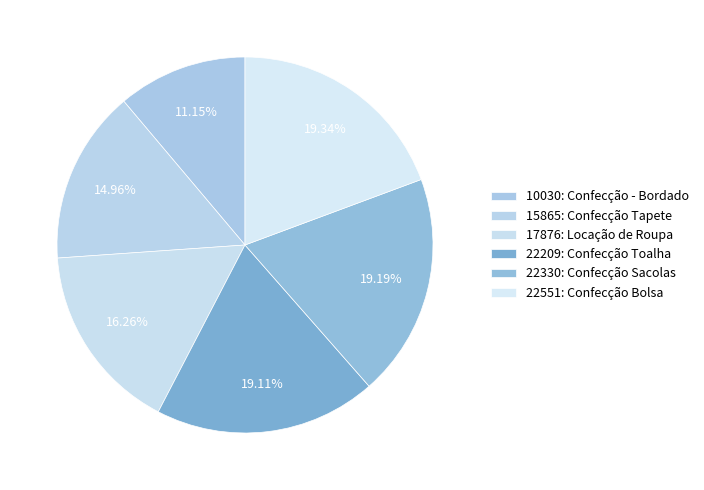

Is it true that 22551: Confecção Bolsa is 19% of the pie?

True